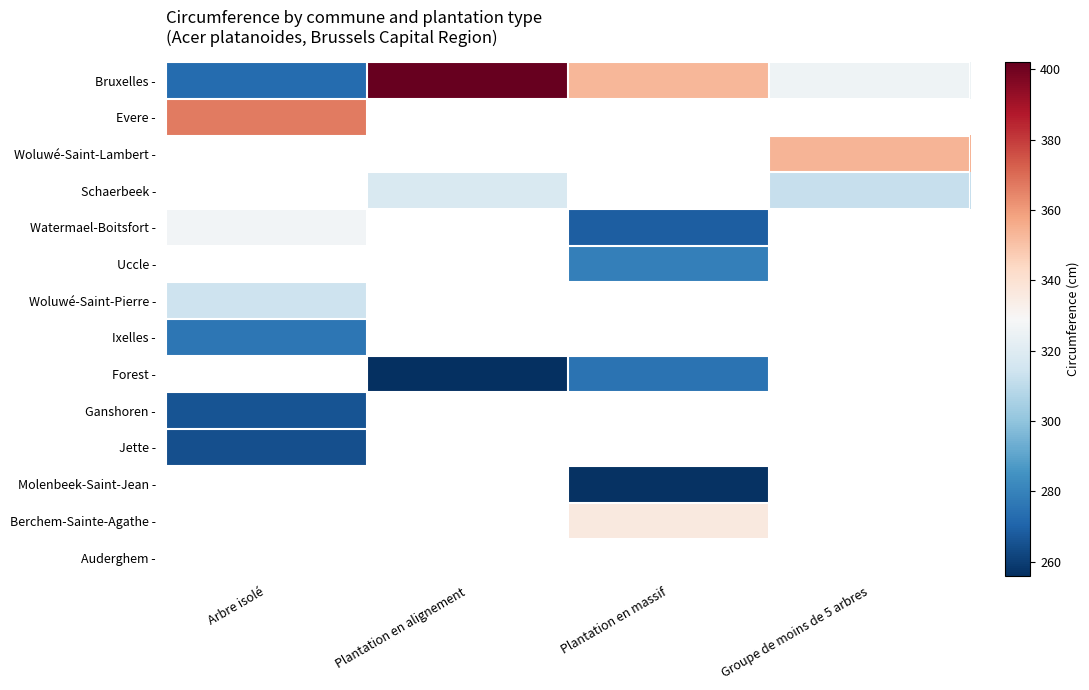

What is the smallest value displayed?

256.0